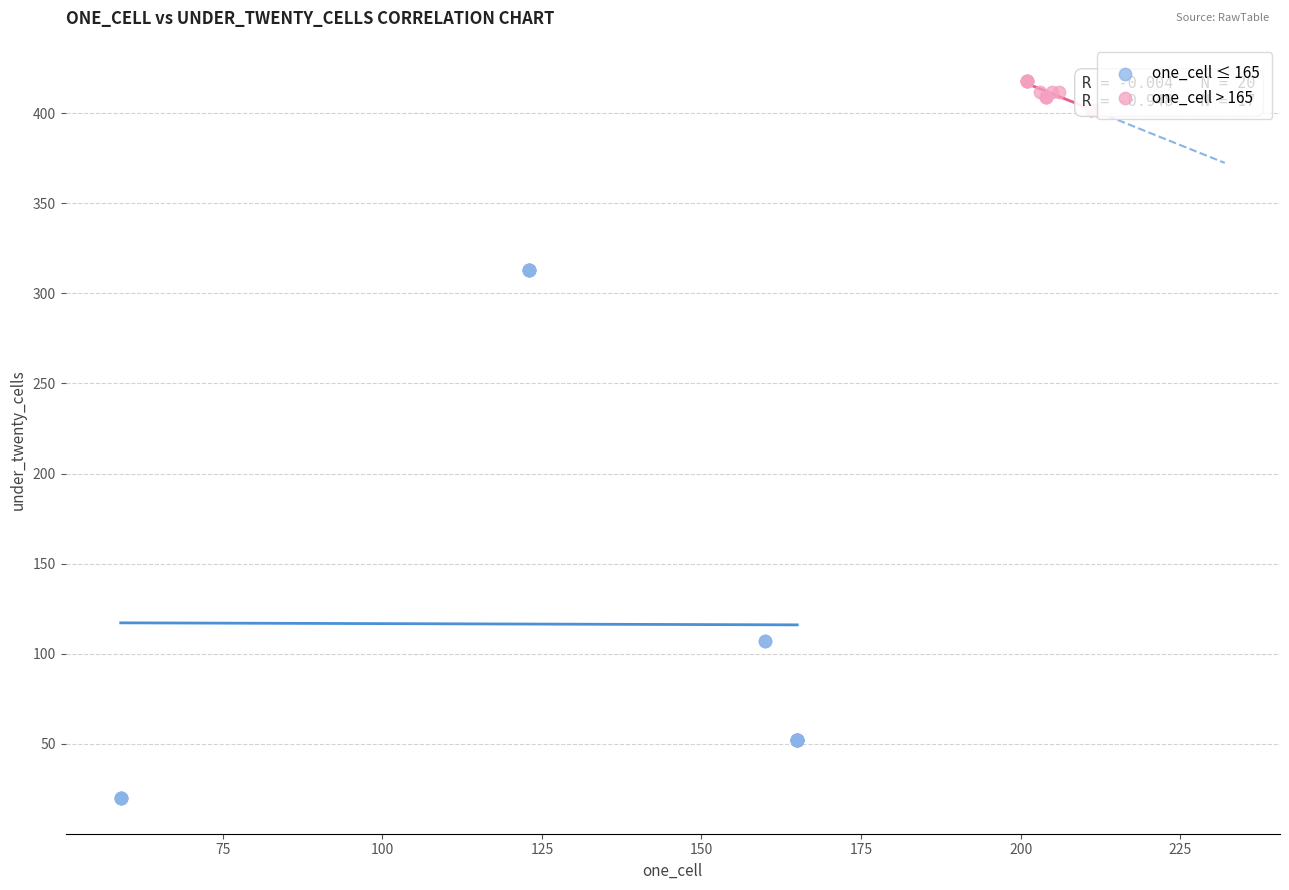

Which series has the largest Y range (max minus min)?

one_cell ≤ 165